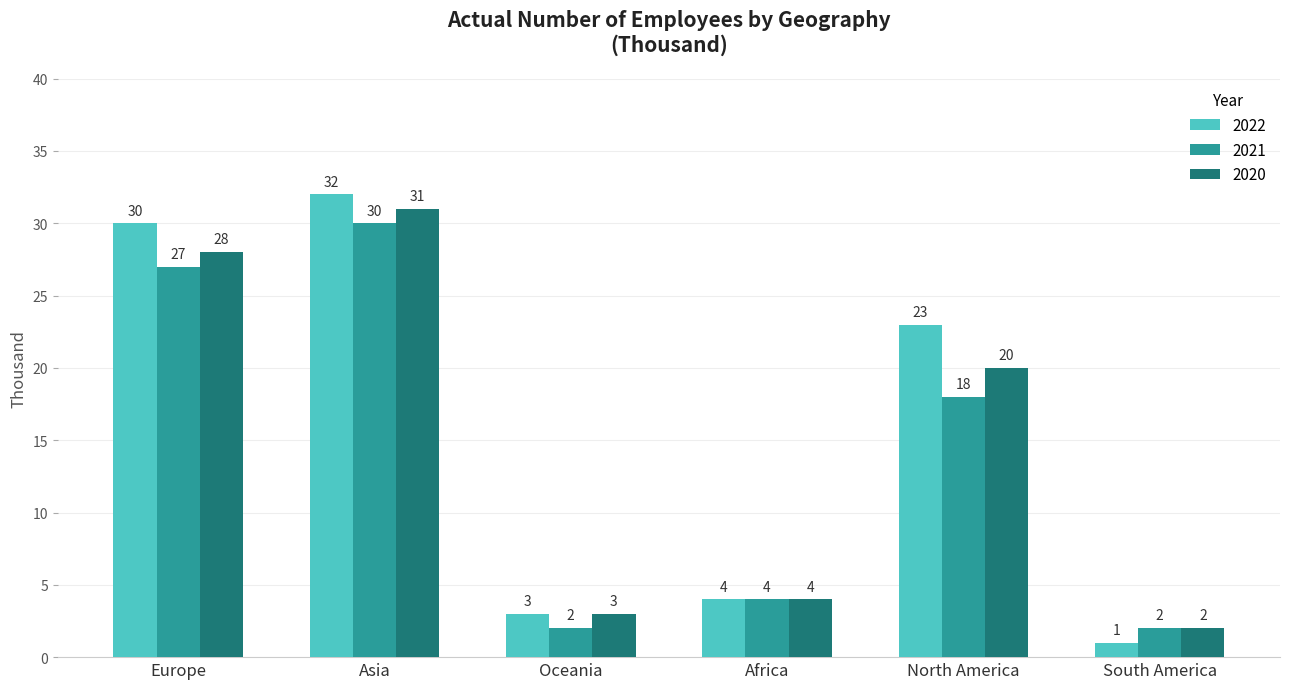

How many bars are there in each group?

3